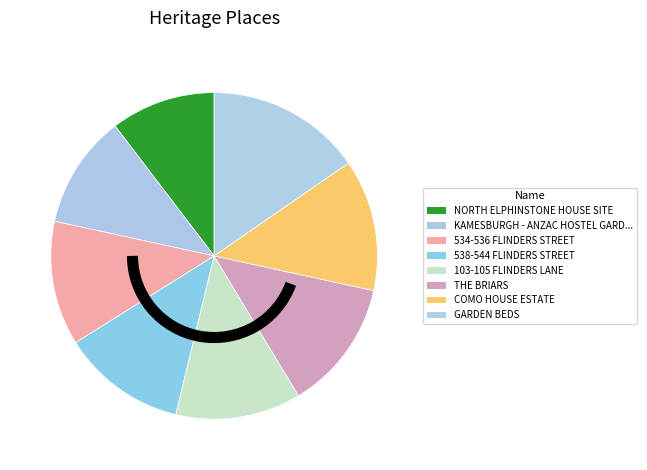

How many segments does this pie chart have?

8